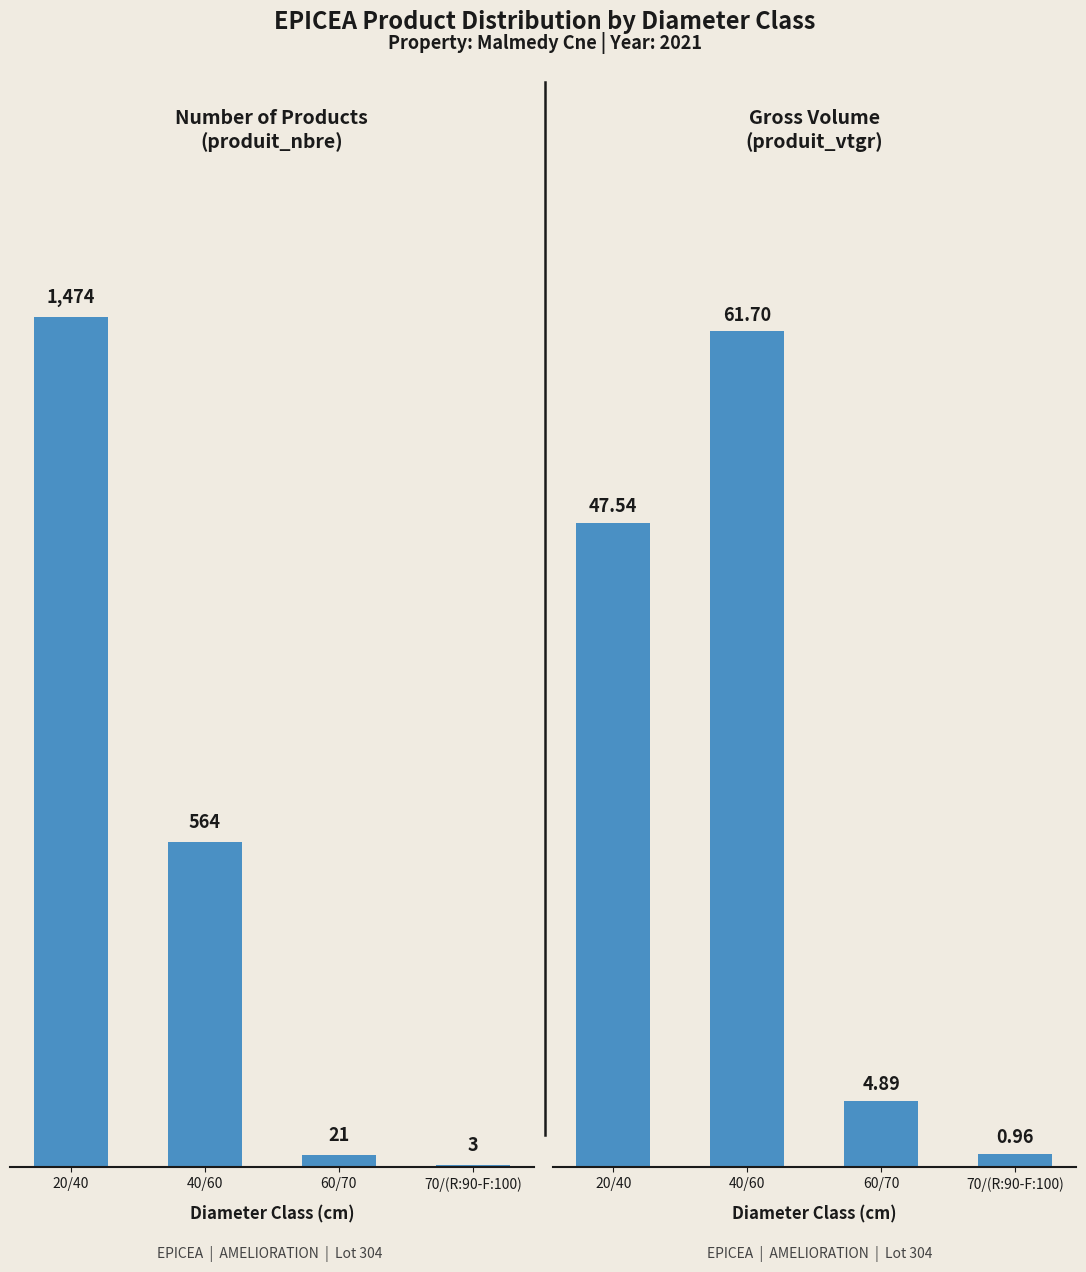

How many distinct data groups are displayed?

2